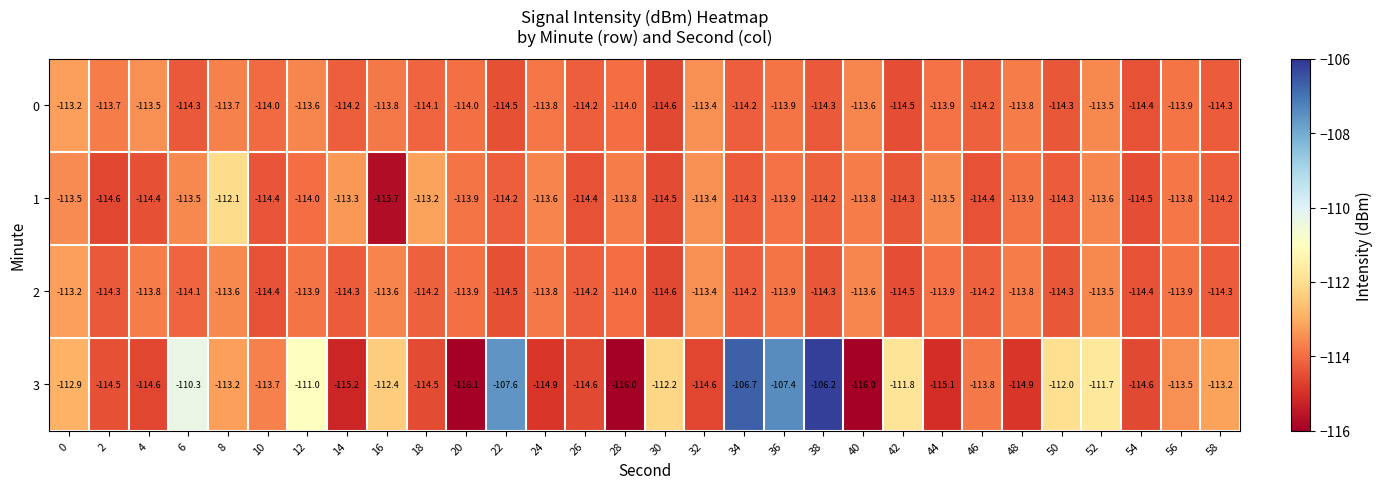

At which label is 3 closest to -111?

12